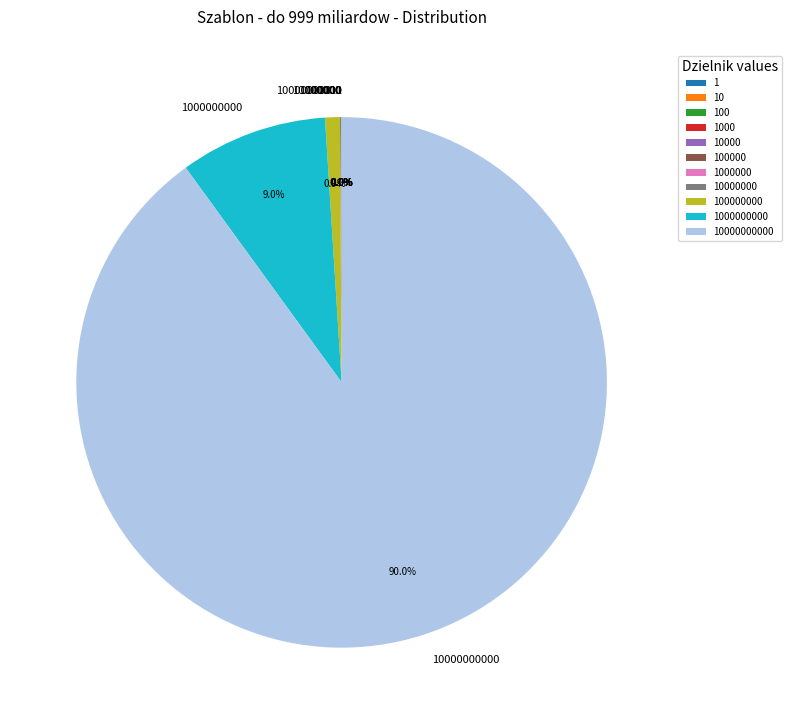

Rank the categories by value from lowest to highest.

1, 10, 100, 1000, 10000, 100000, 1000000, 10000000, 100000000, 1000000000, 10000000000